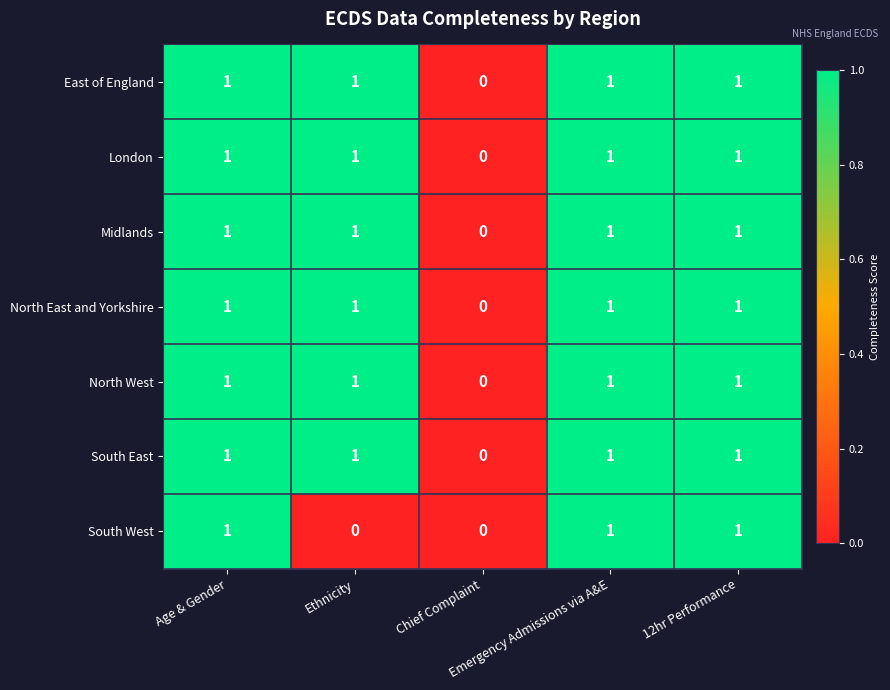

What is the sum of all North East and Yorkshire values?

4